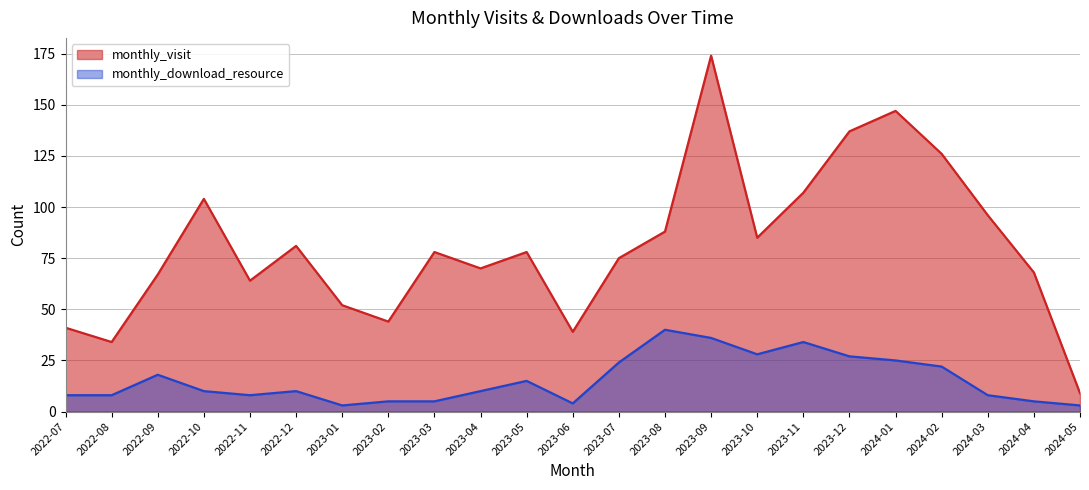

What value does the monthly_visit series have at 2022-12?

81